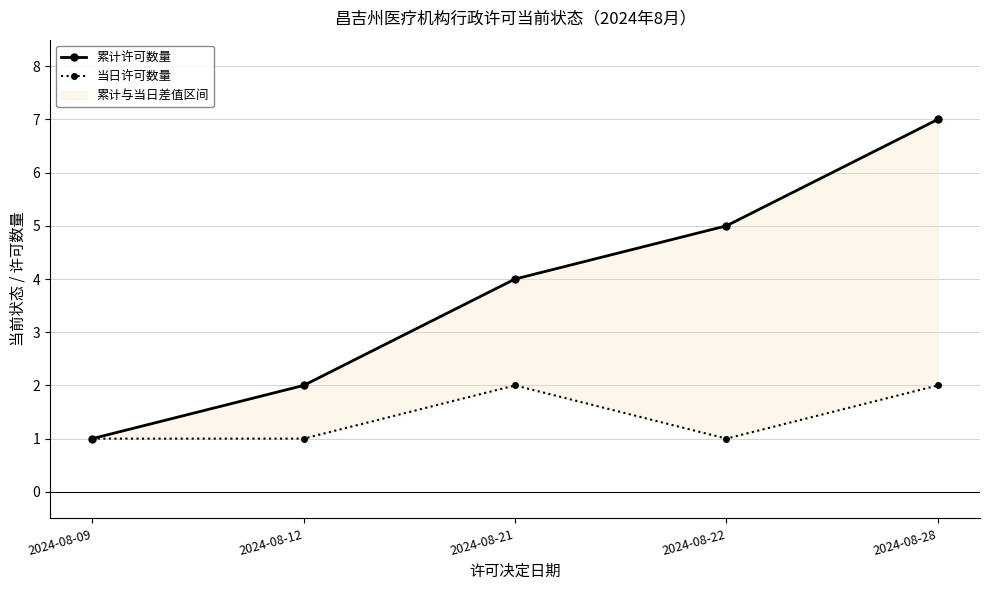

What is the sum of all 累计许可数量 values?

19